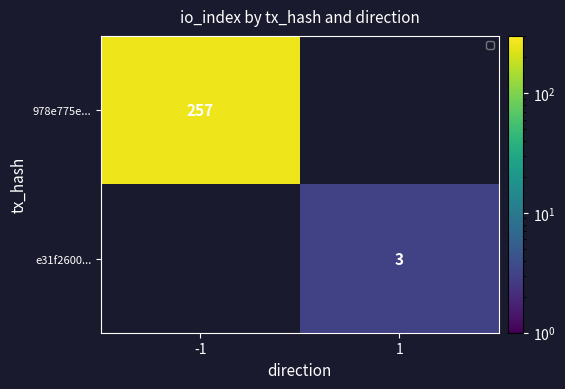

Is it true that 978e775e... equals 257 at -1?

True